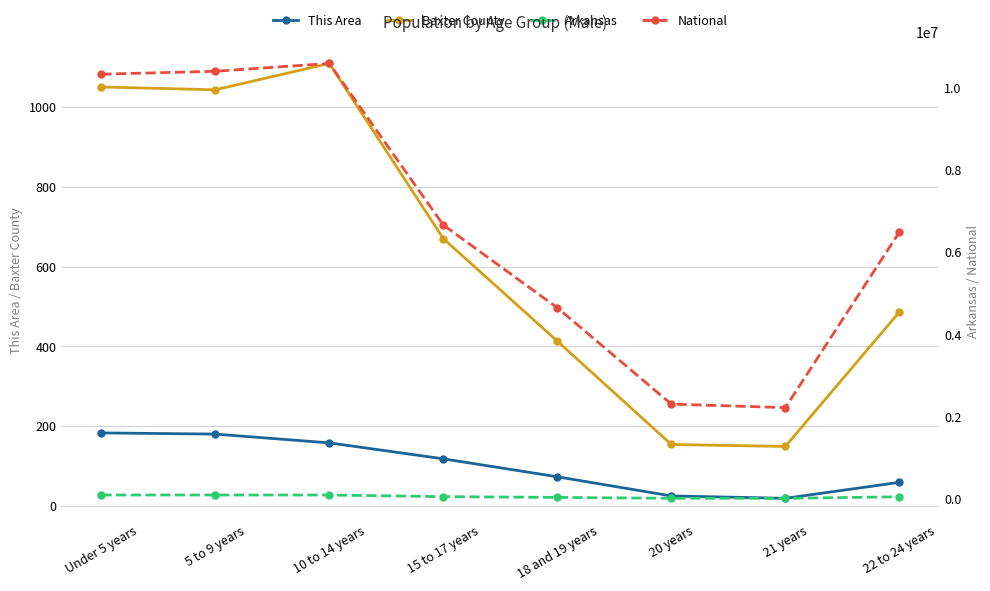

Where is This Area nearest to the value 101?

15 to 17 years